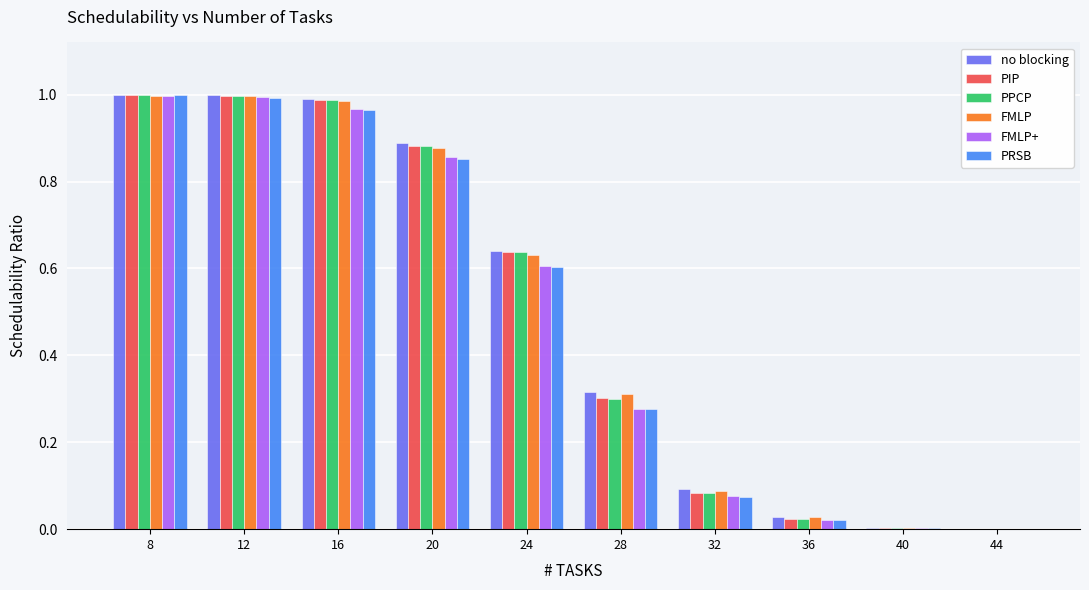

What is the total value across all series at 20?

5.2